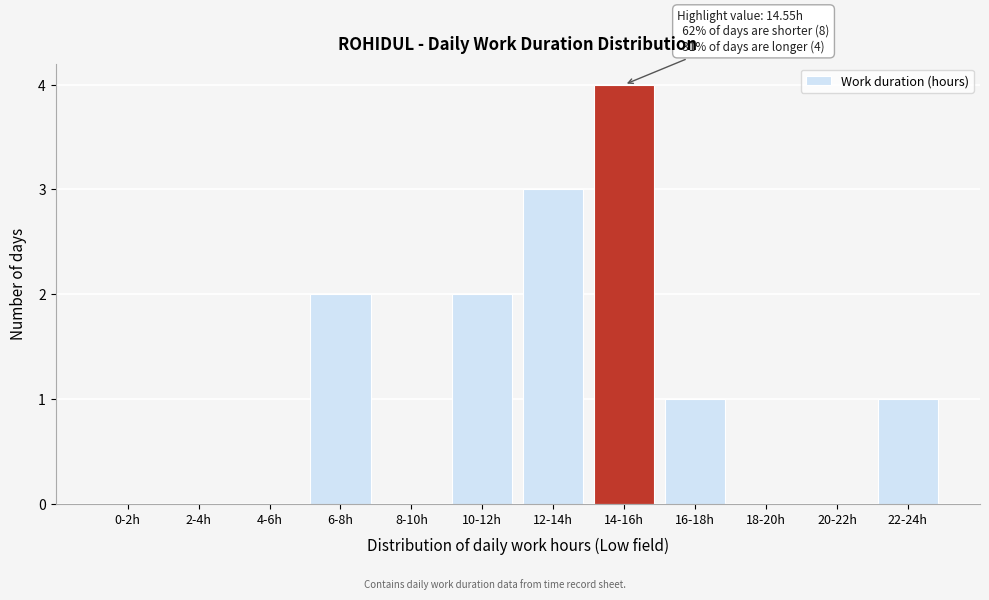

Reading left to right, what are all the values shown in this chart?

0-2h=0	2-4h=0	4-6h=0	6-8h=2	8-10h=0	10-12h=2	12-14h=3	14-16h=4	16-18h=1	18-20h=0	20-22h=0	22-24h=1